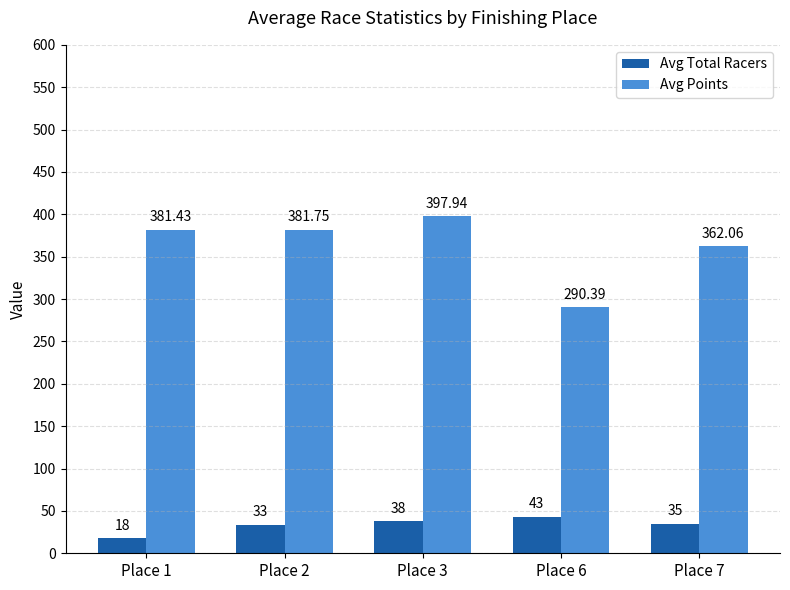

How many data points does each series have?

5